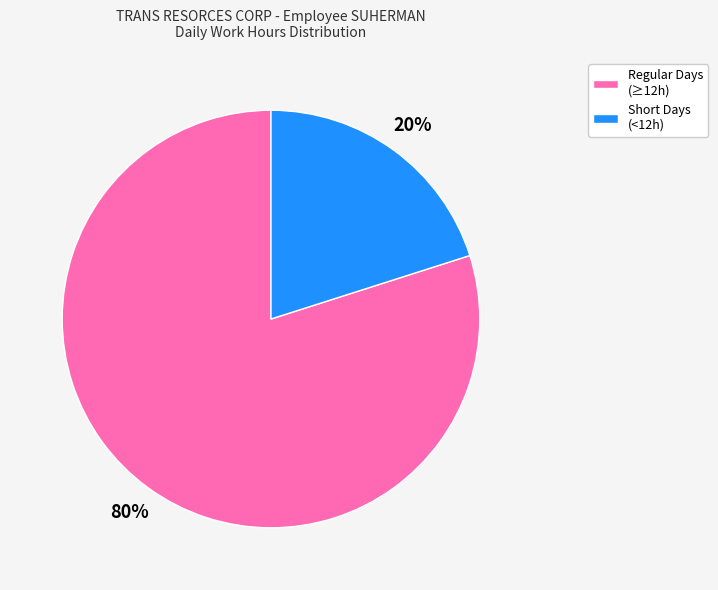

To the nearest percent, what is the difference between the largest and smallest slice percentages?

60%